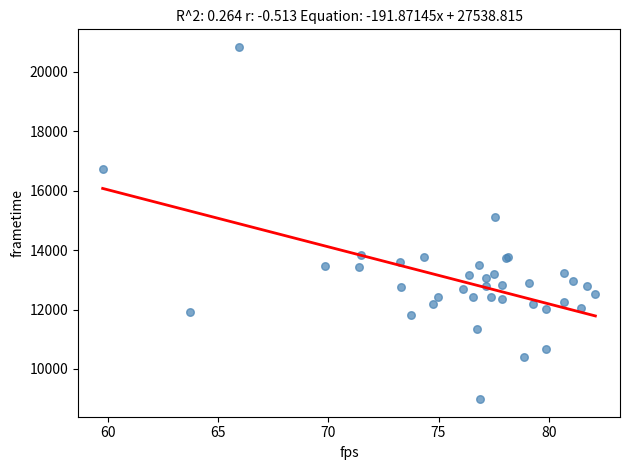

What Y value in the scatter plot is closest to 14908?

15123